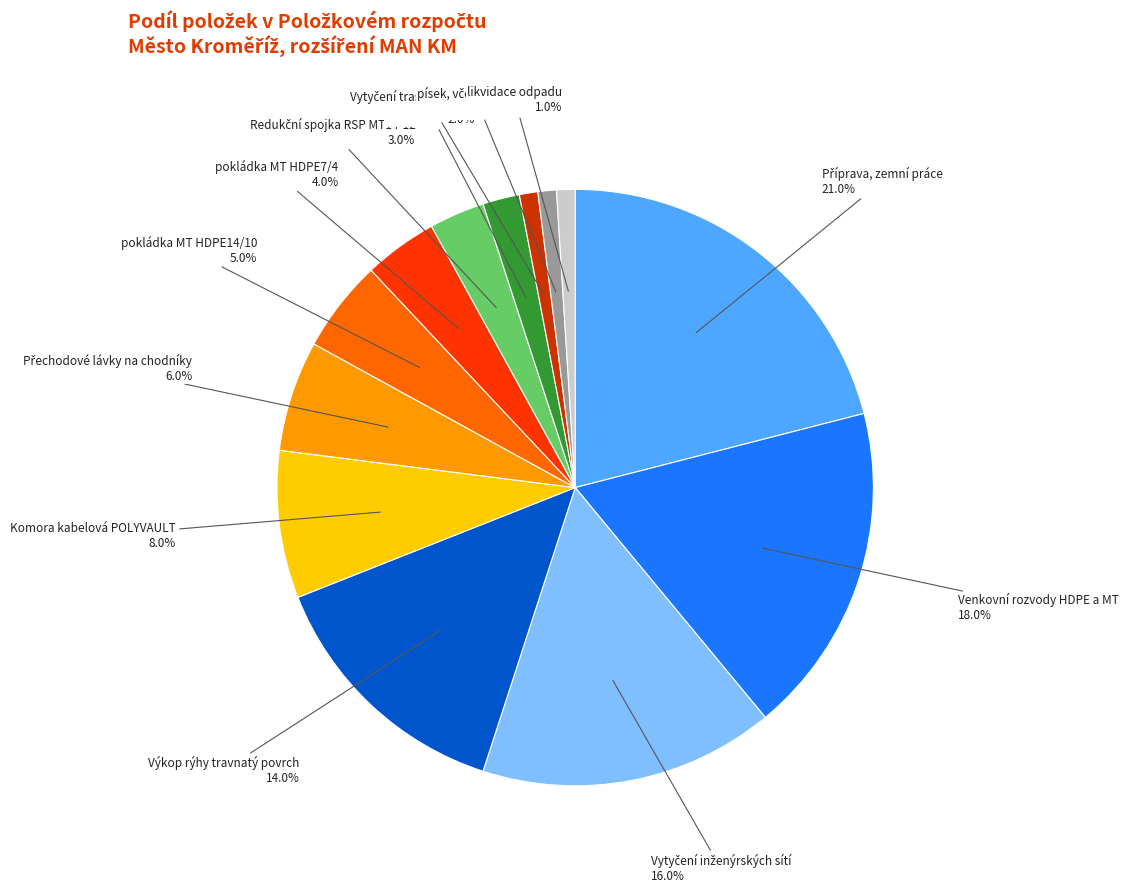

Is there any slice that represents more than half of the pie?

No